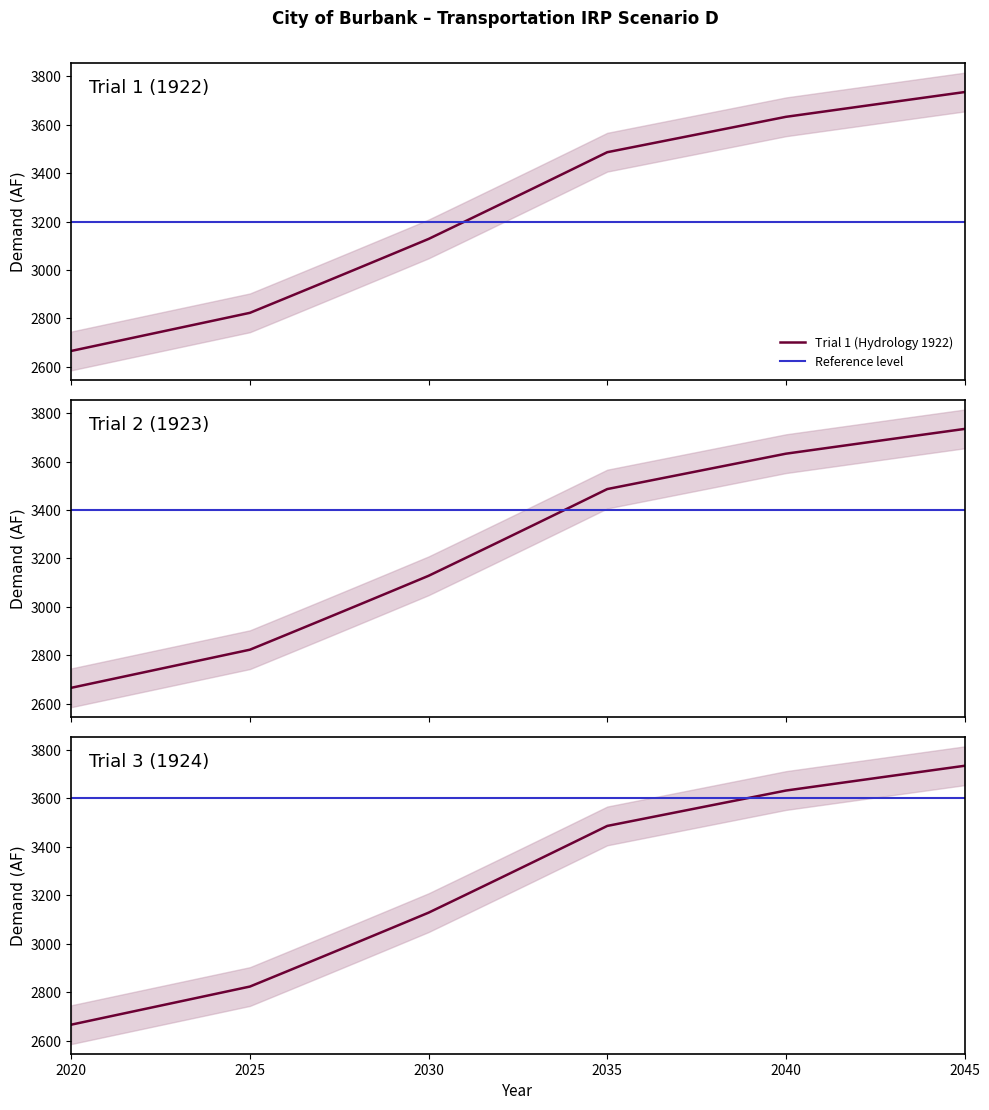

What is the total value across all series at 2022?

8185.9